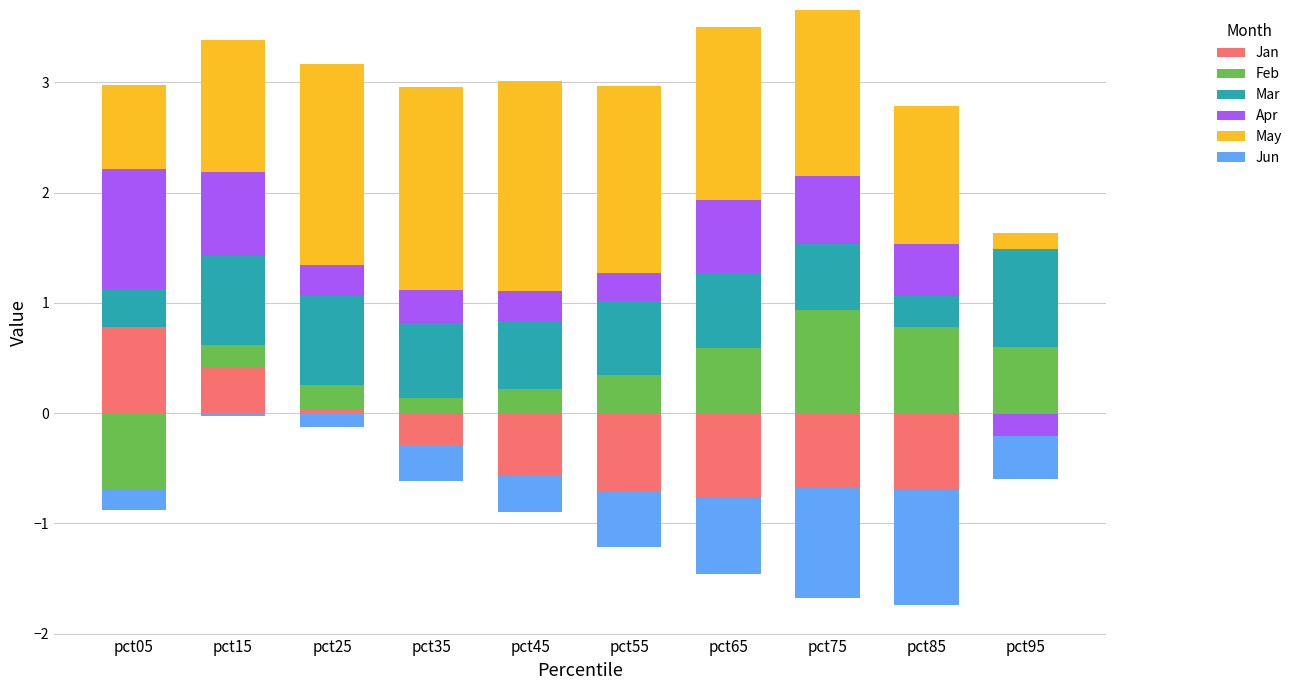

What is the difference between the maximum and minimum values in the Mar series?

0.6